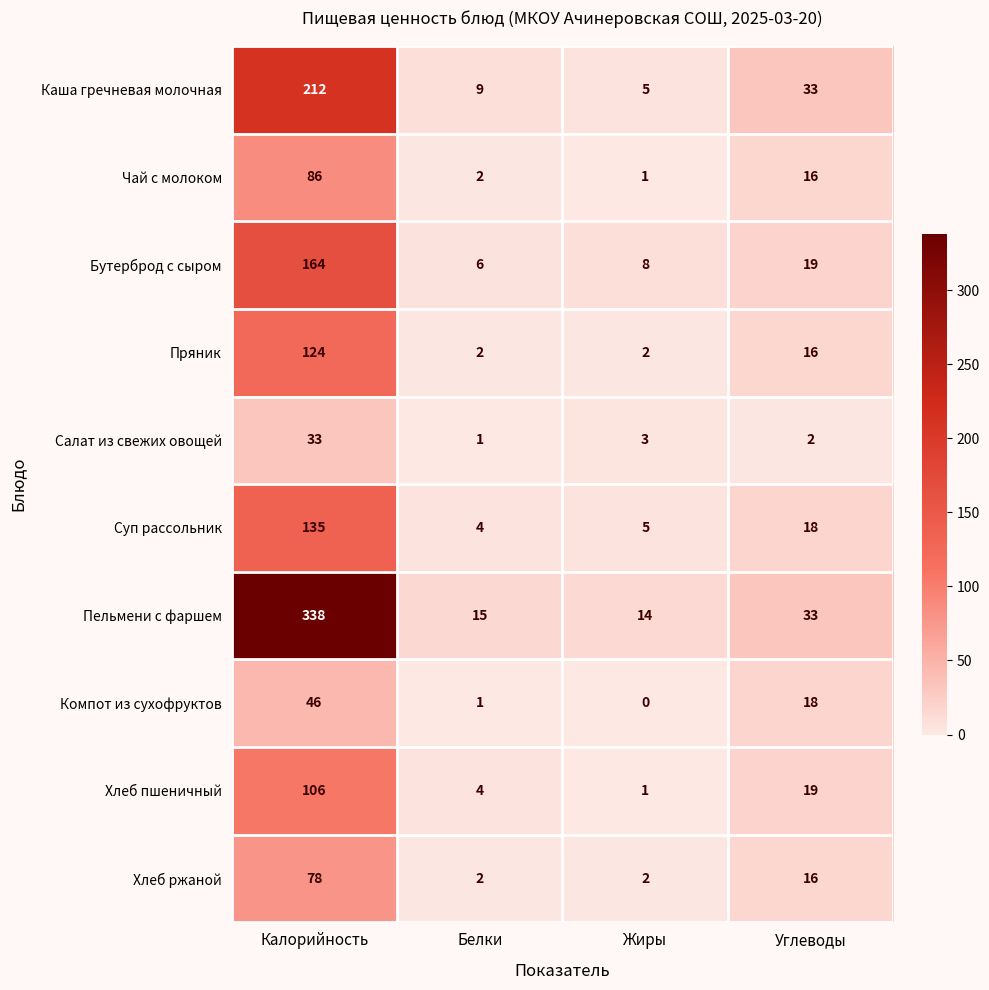

What is the greatest value displayed?

338